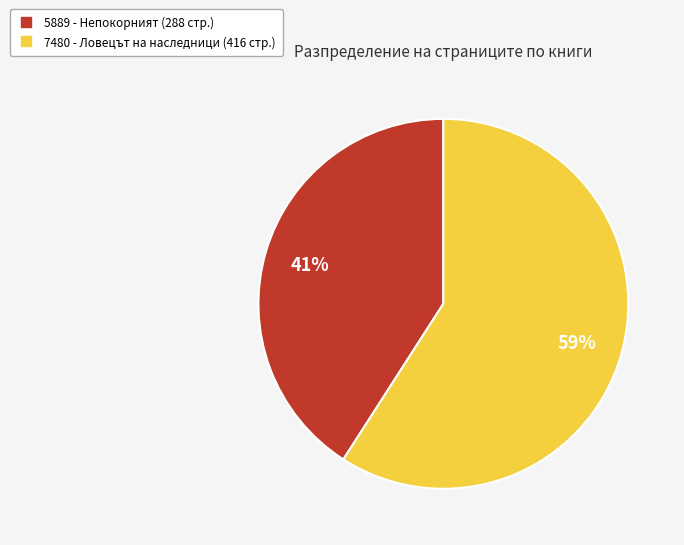

To the nearest percent, what is the difference between the 5889 and 7480 slice percentages?

18%